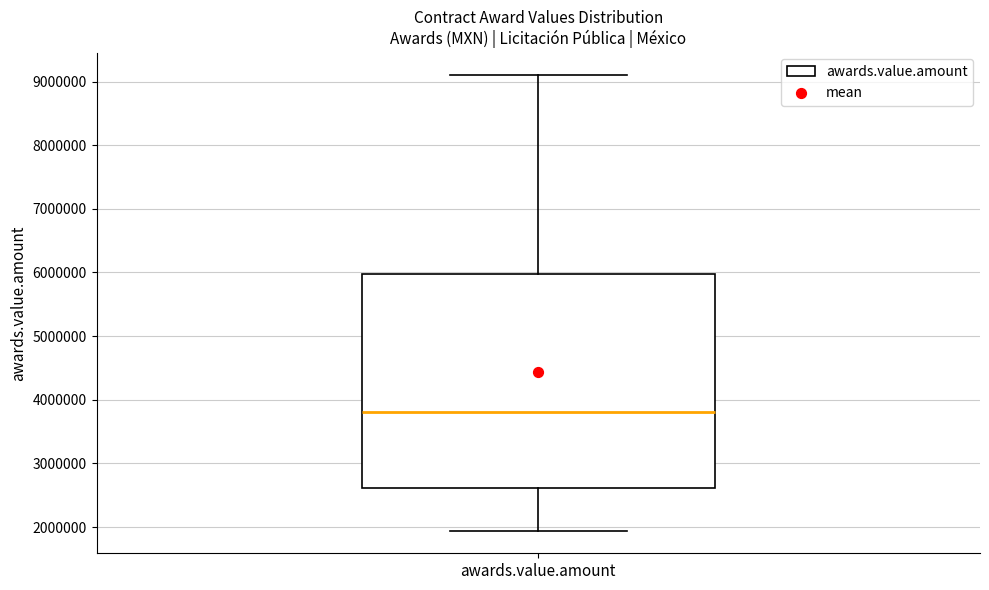

Transcribe this box plot: give where the median line is, the range the box spans, and where the two whiskers end, as read against the y-axis. The values are not printed on the chart, so give them approximately, as read against the axis.

median 3800000, box 2600000 to 6000000, whiskers 1900000 to 9100000